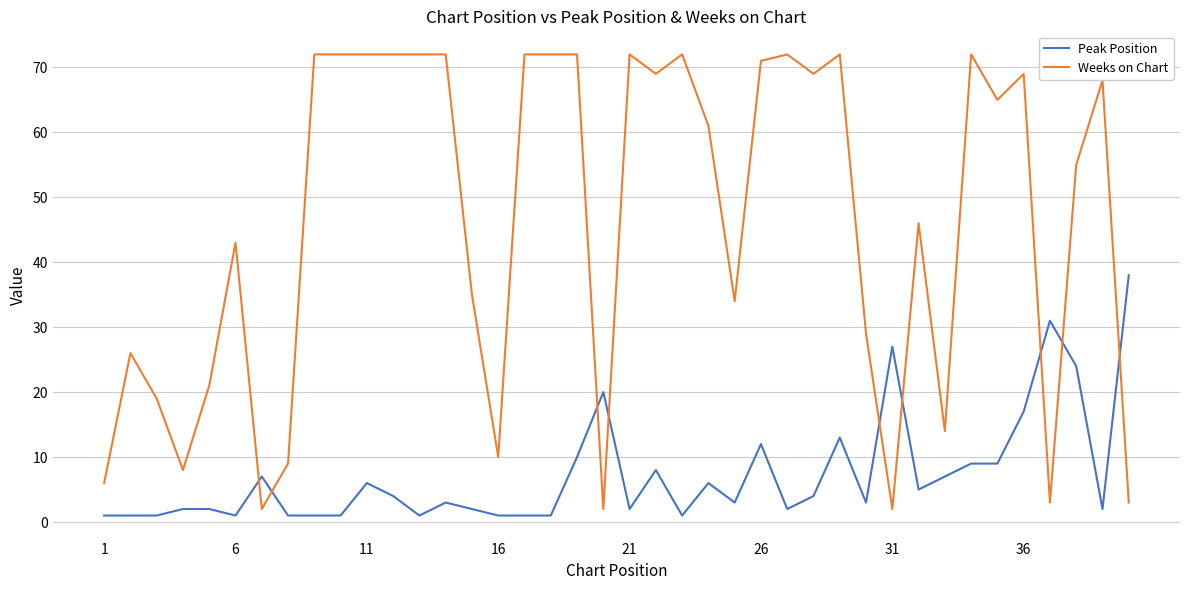

After their last crossing, which series has the higher values: Peak Position or Weeks on Chart?

Peak Position